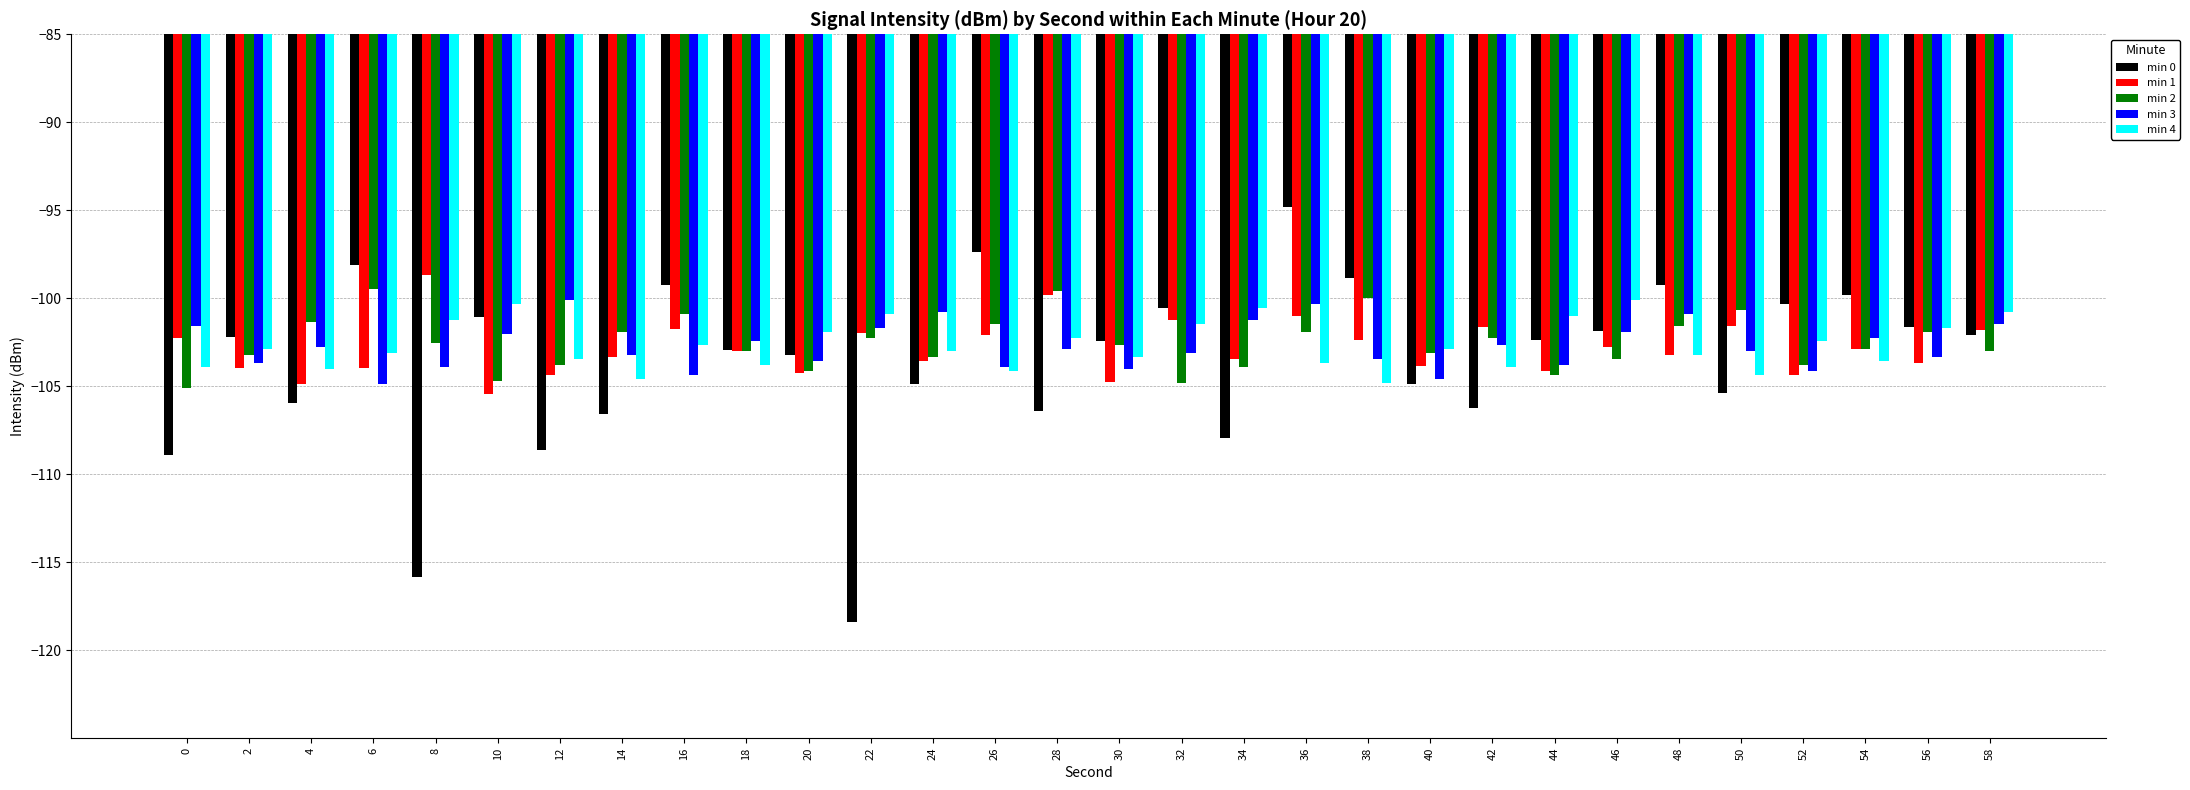

What are all the series names shown in the legend?

min 0, min 1, min 2, min 3, min 4